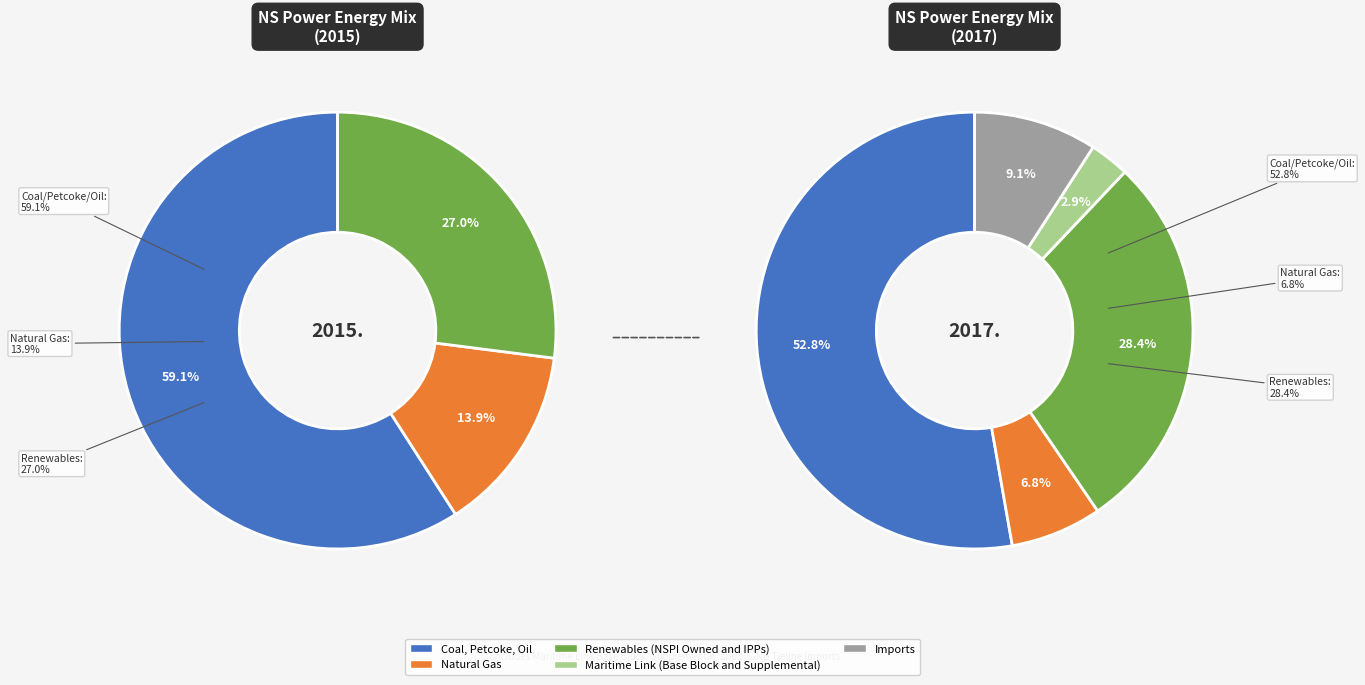

What portion of the pie excludes values_2017?

86.1%